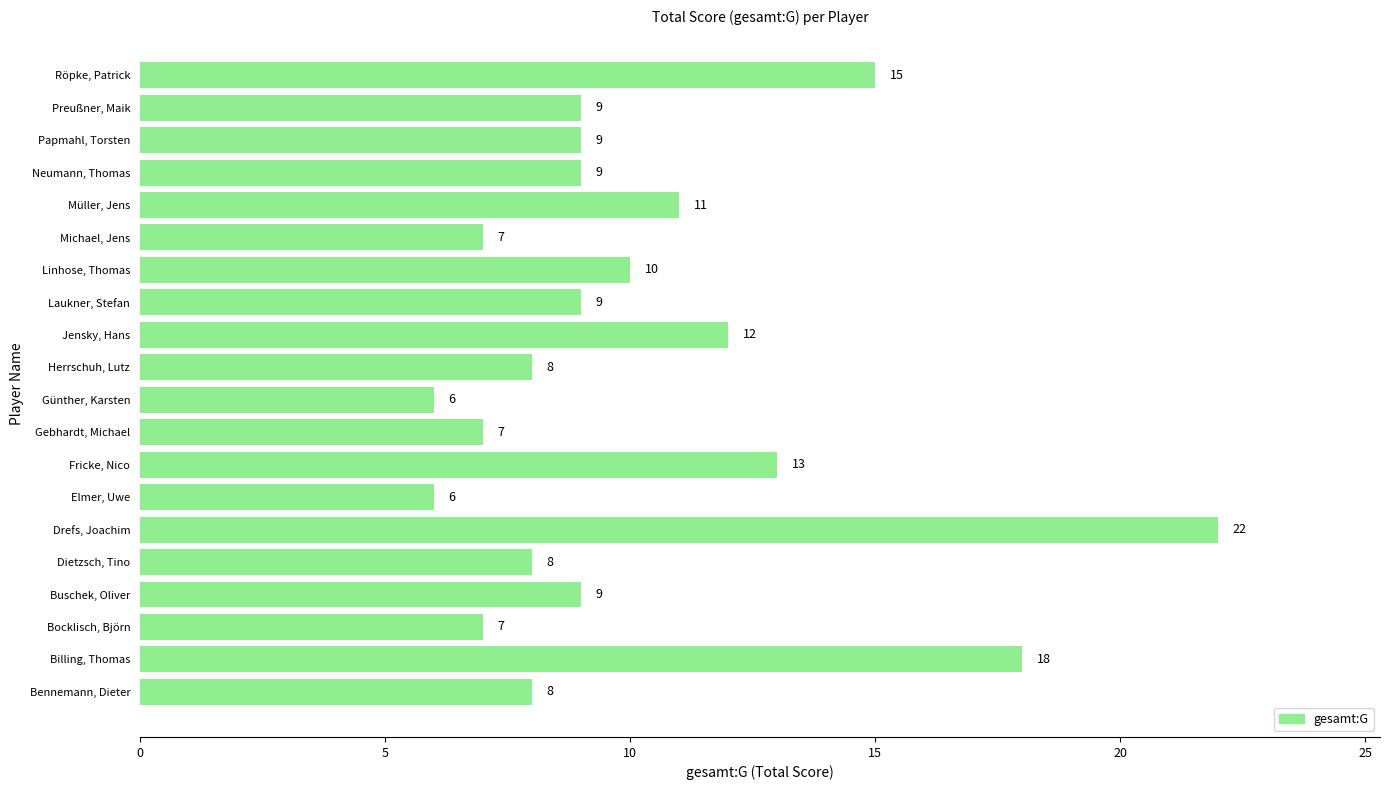

Where is the data nearest to the value 14?

Fricke, Nico